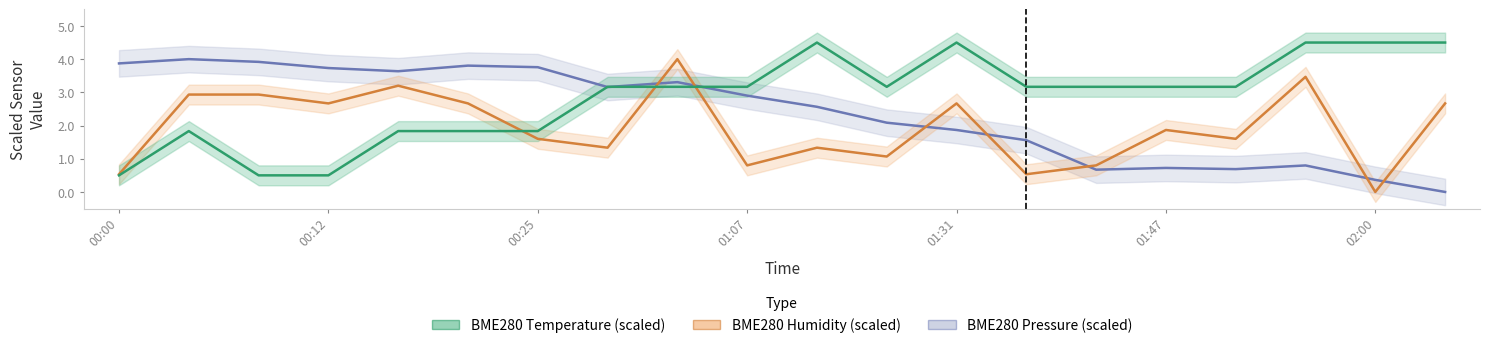

At how many categories does at least one series exceed 3?

20